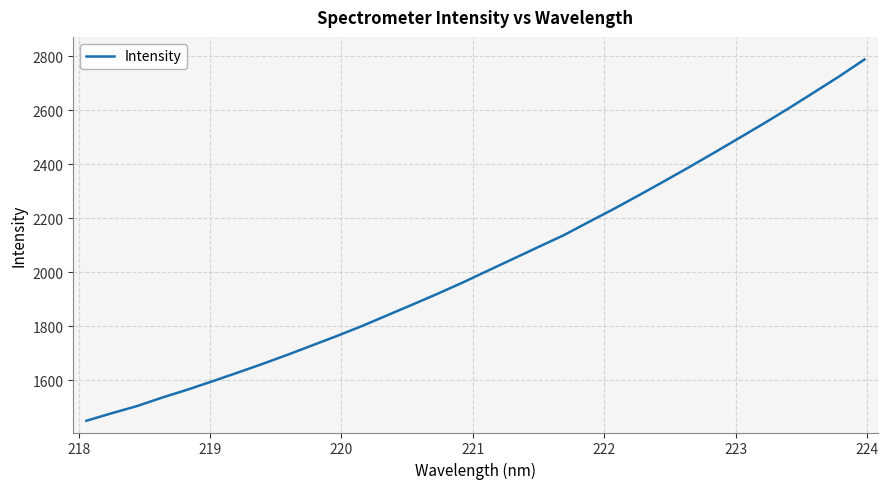

What is the maximum value shown in the chart?

2787.5